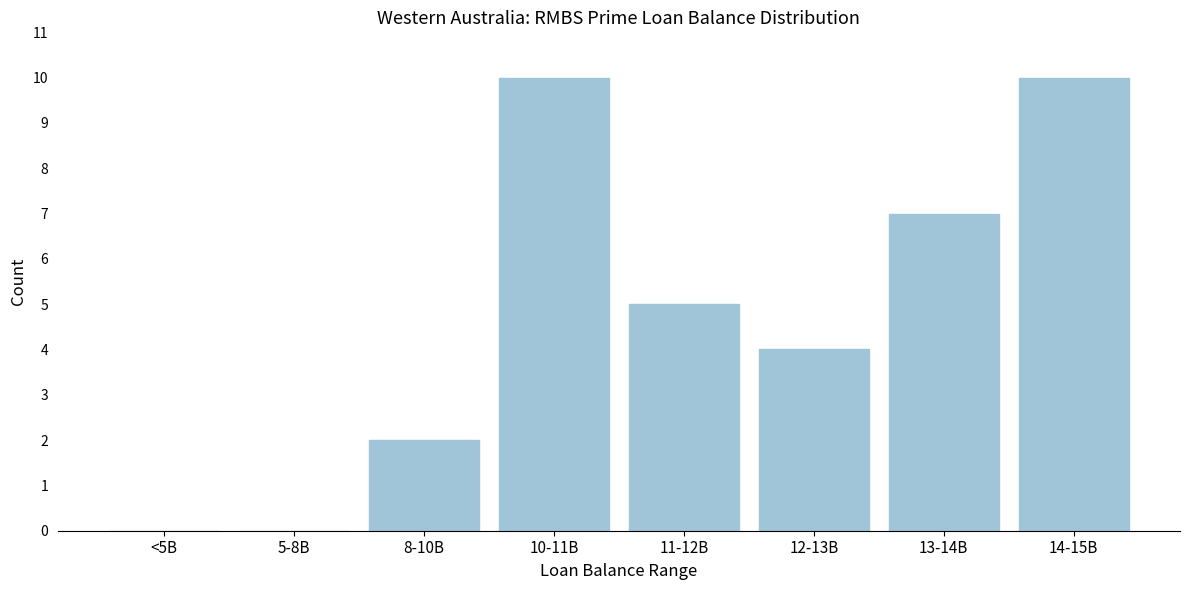

Reading left to right, list all the values displayed in this chart.

<5B=0	5-8B=0	8-10B=2	10-11B=10	11-12B=5	12-13B=4	13-14B=7	14-15B=10